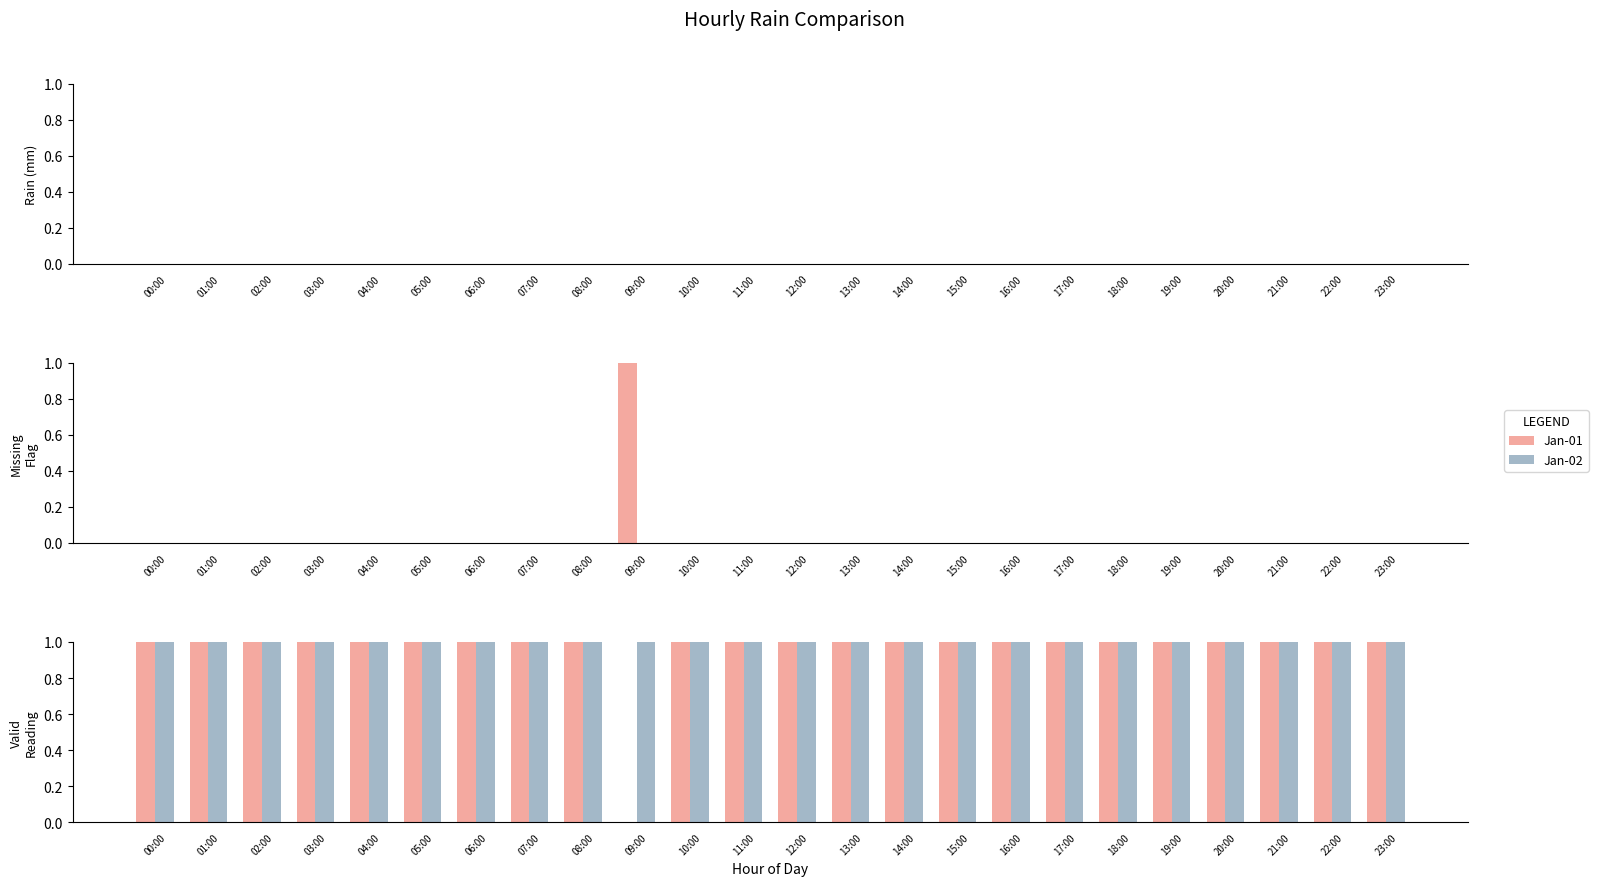

List the series in order of their peak value, highest first.

Jan-01, Jan-02